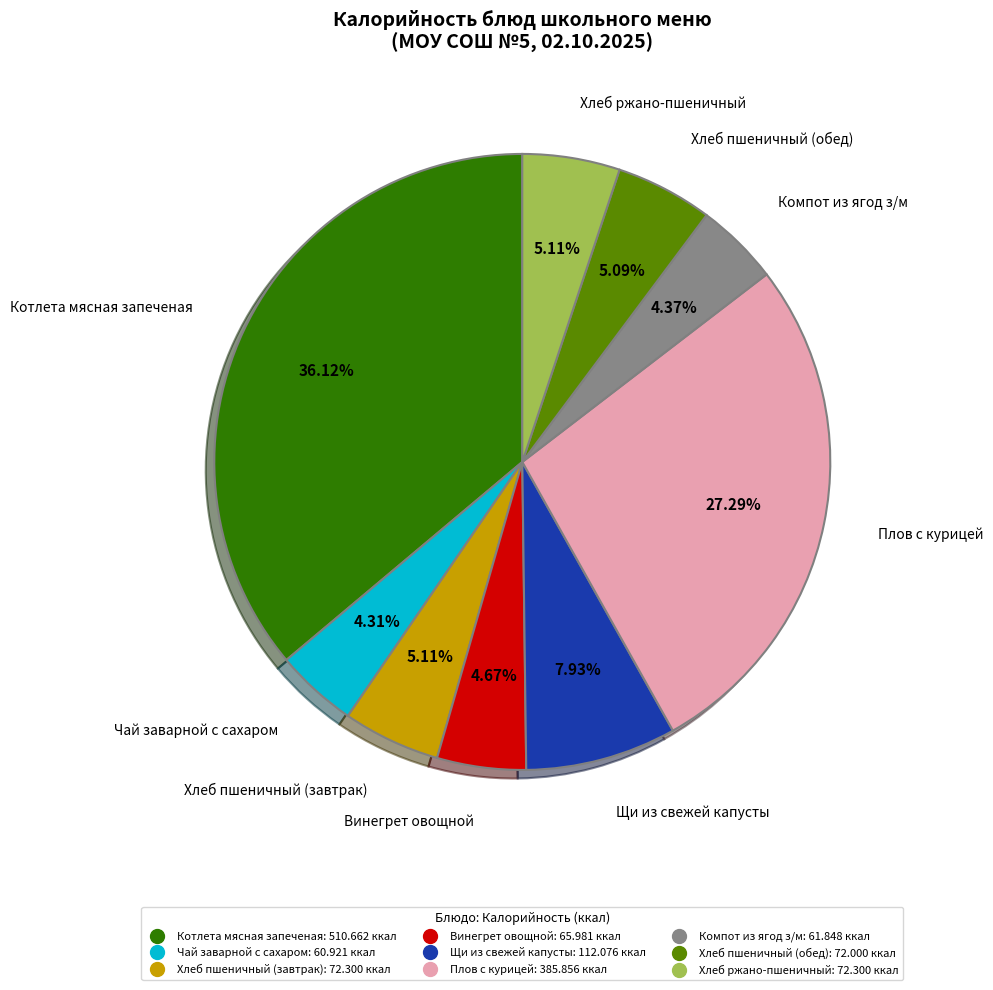

To the nearest percent, what is the difference between the largest and smallest slice percentages?

32%